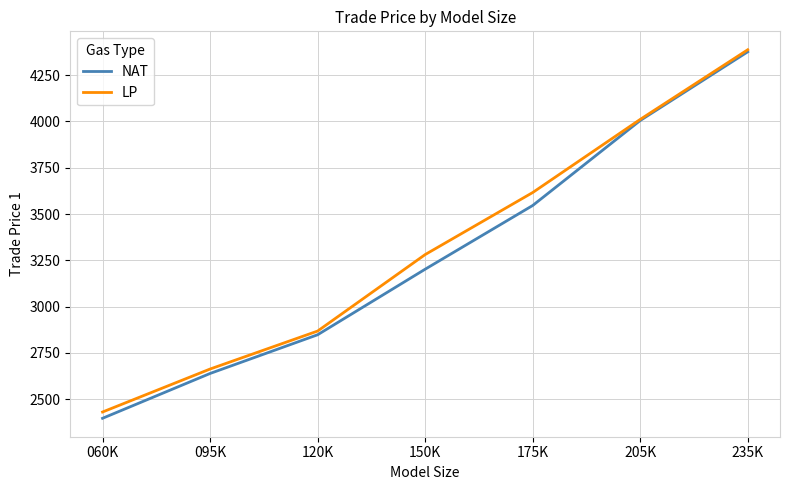

Is this an area chart (filled region under the line)?

No